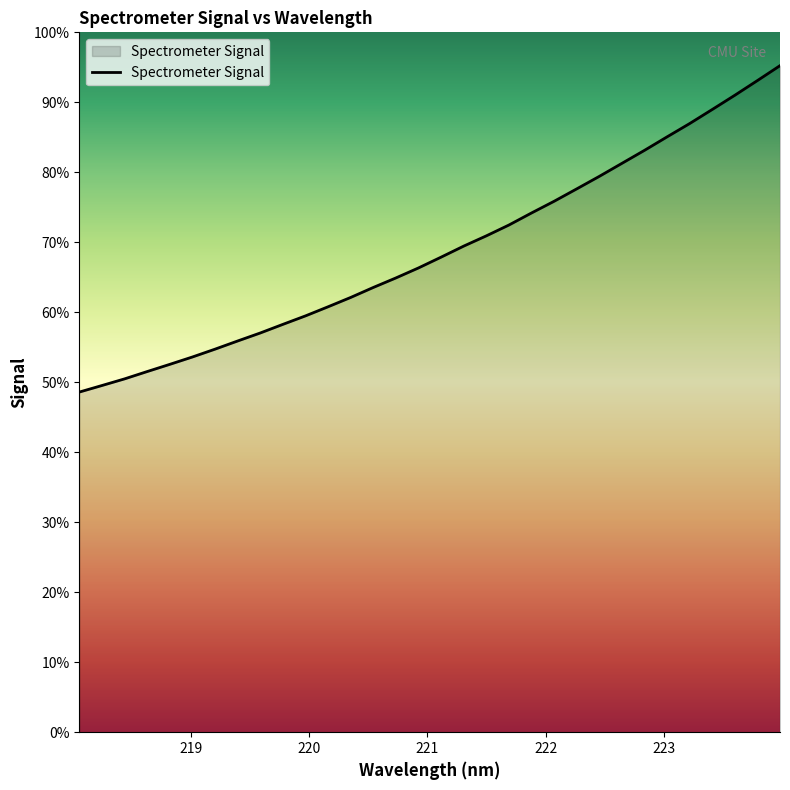

Does the chart display data point markers on the line(s)?

No